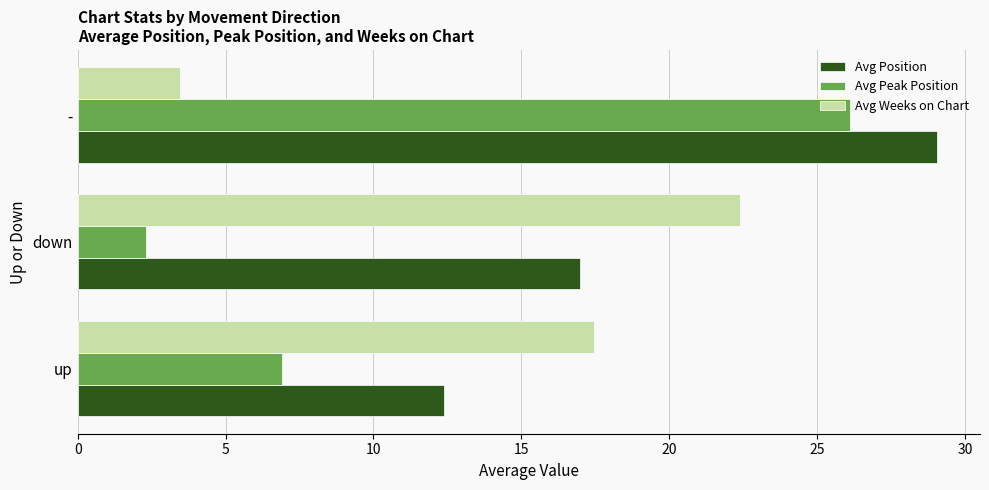

True or false: Avg Weeks on Chart has a value of 5.4 at -.

False